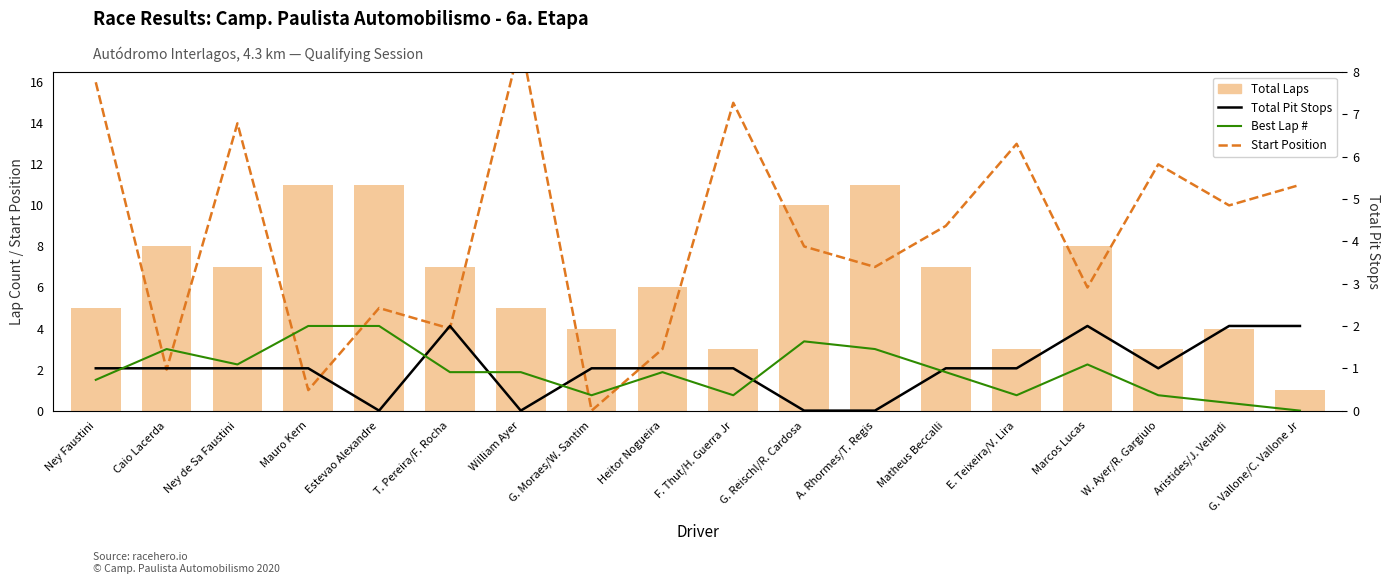

What is the lowest value of the Total Laps series?

1